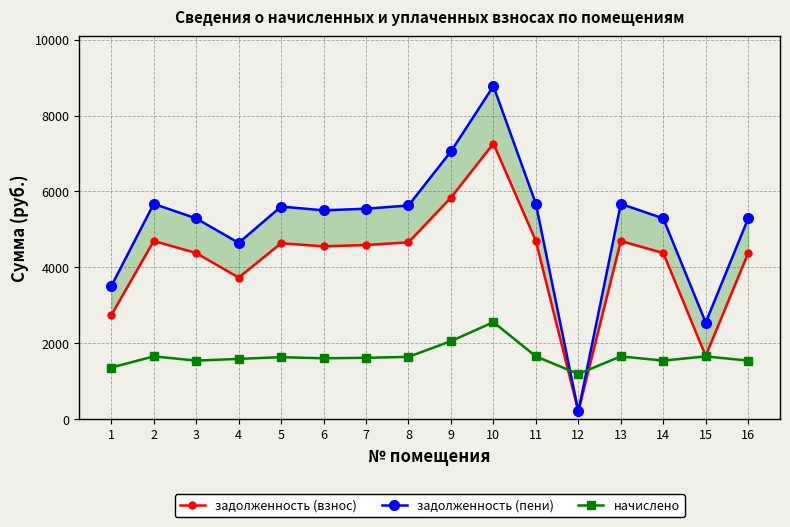

At which label does задолженность (взнос) first exceed 4585?

2